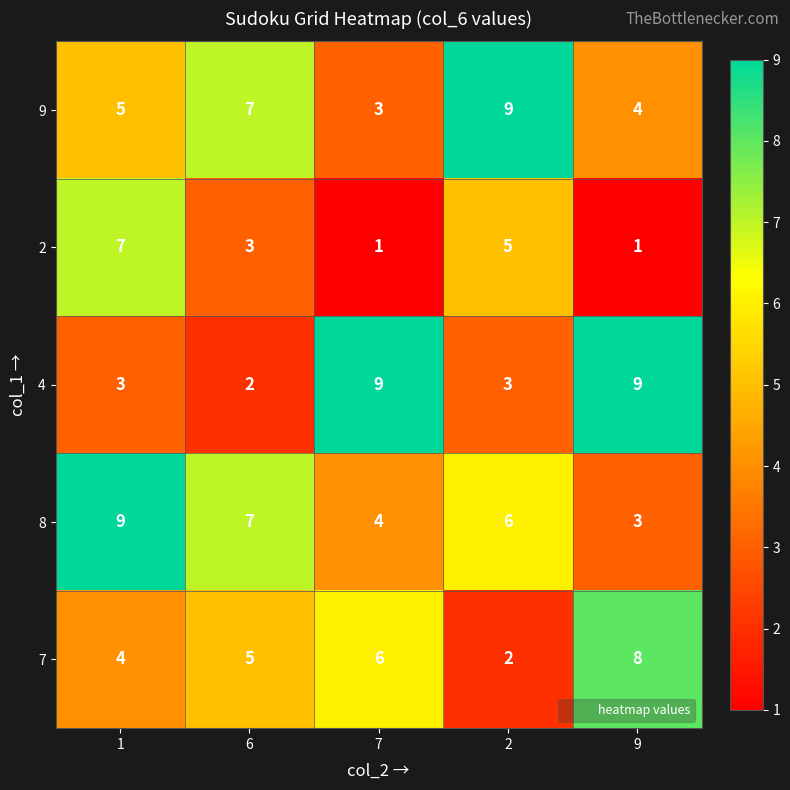

Reading left to right, what are all the values shown in this chart?

9: 5	7	3	9	4
2: 7	3	1	5	1
4: 3	2	9	3	9
8: 9	7	4	6	3
7: 4	5	6	2	8